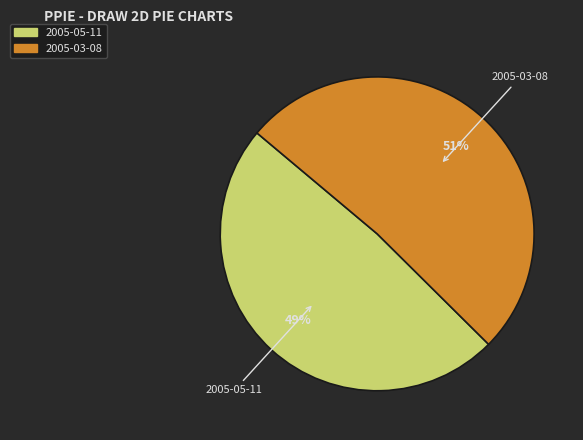

What percentage is the 2005-05-11 slice, to the nearest percent?

49%